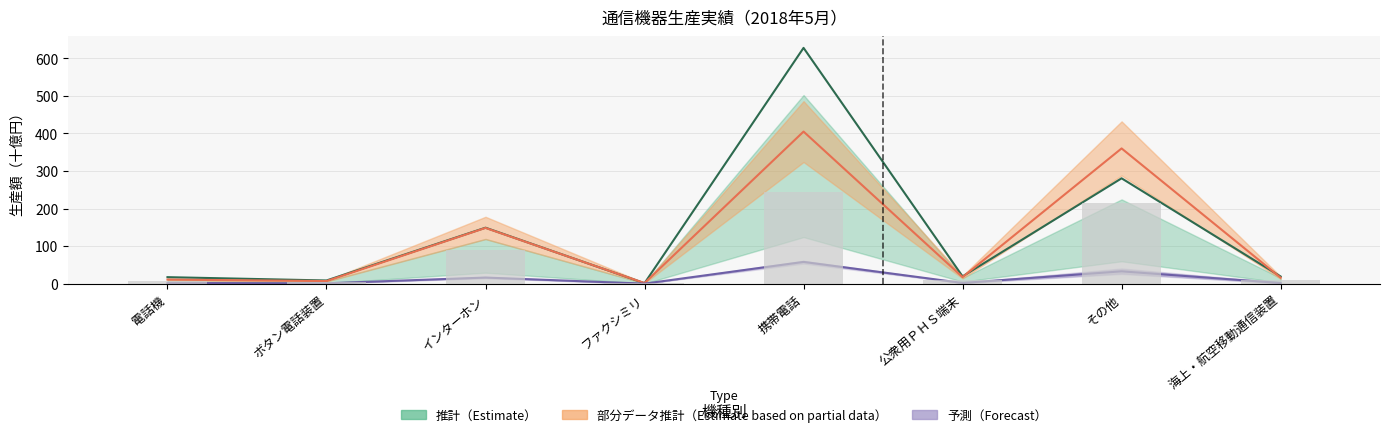

Reading right to left, transcribe all the data shown in this chart.

2017年_5月: 海上・航空移動通信装置=19.2	その他=280.6	公衆用ＰＨＳ端末=19.5	携帯電話=627.8	ファクシミリ=1.3	インターホン=149.1	ボタン電話装置=8.6	電話機=17.4
2018年_5月: 海上・航空移動通信装置=16.1	その他=360.2	公衆用ＰＨＳ端末=17.6	携帯電話=405.0	ファクシミリ=1.7	インターホン=148.5	ボタン電話装置=7.1	電話機=11.0
1-5月累計（中央値）: 海上・航空移動通信装置=1.9	その他=32.9	公衆用ＰＨＳ端末=2.0	携帯電話=58.0	ファクシミリ=0.2	インターホン=16.4	ボタン電話装置=1.1	電話機=2.0
生産台数（参考）: 海上・航空移動通信装置=9.6	その他=216.1	公衆用ＰＨＳ端末=10.6	携帯電話=243.0	ファクシミリ=1.0	インターホン=89.1	ボタン電話装置=4.2	電話機=6.6